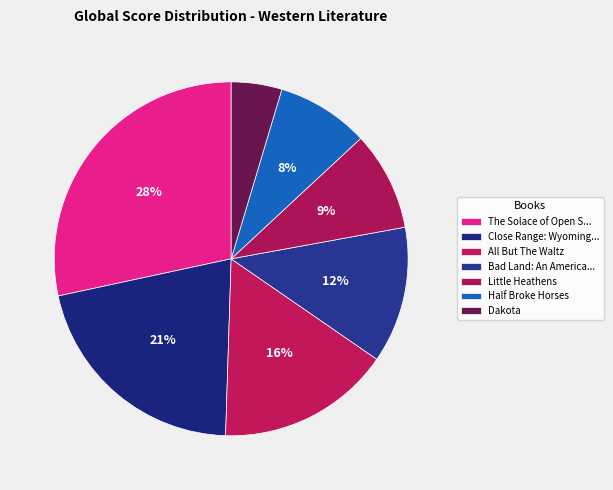

How many segments does this pie chart have?

7